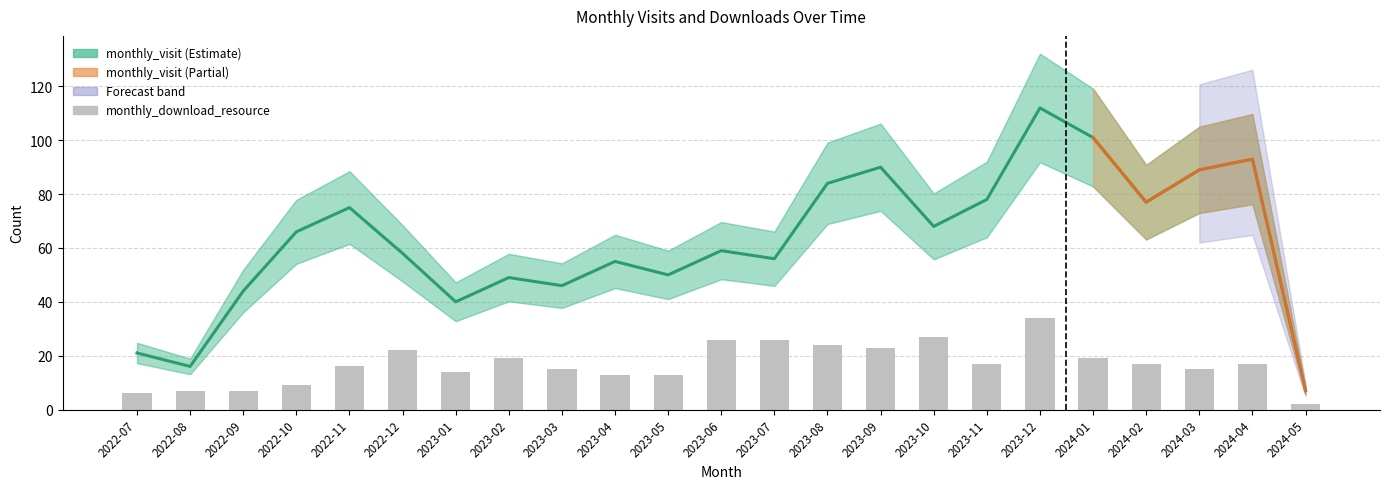

The value of monthly_visit at 2022-10 is 39. True or false?

False